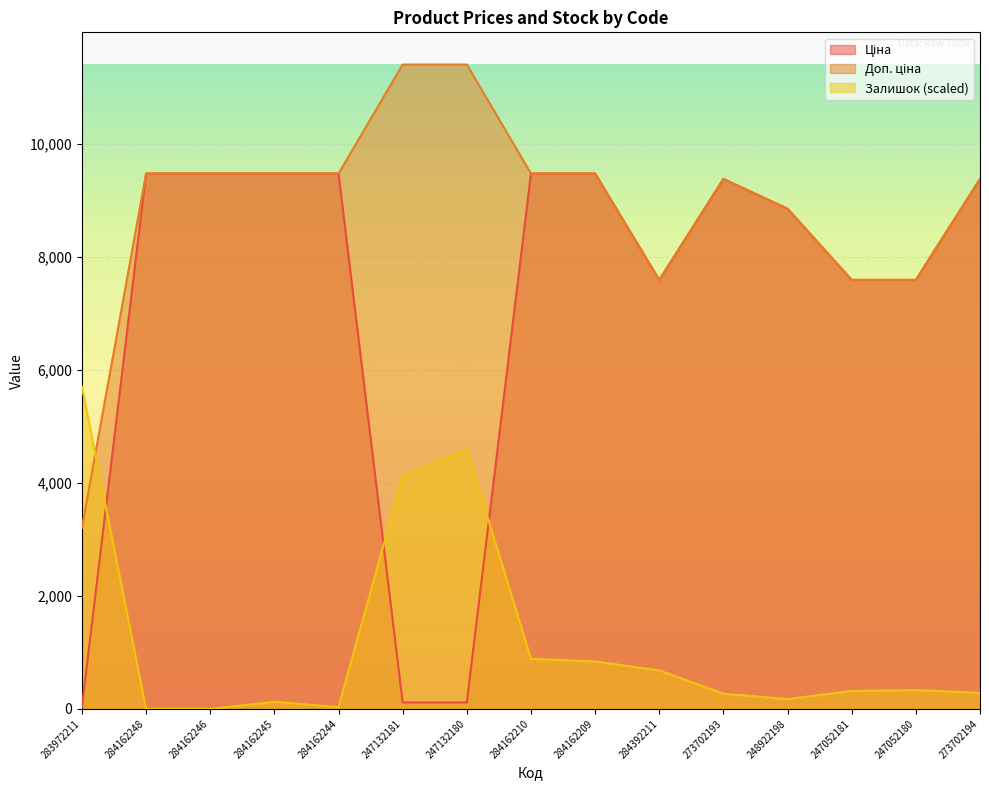

True or false: Залишок has more than 2 points higher than both neighbors.

True